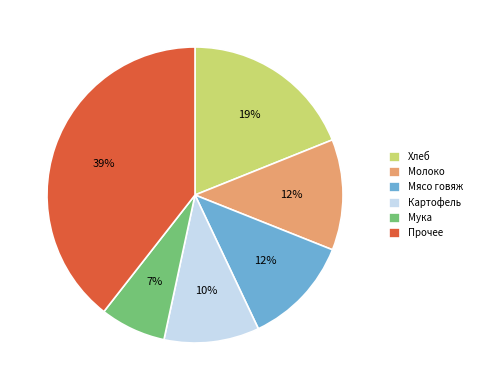

Between Молоко and Картофель, which is larger?

Молоко